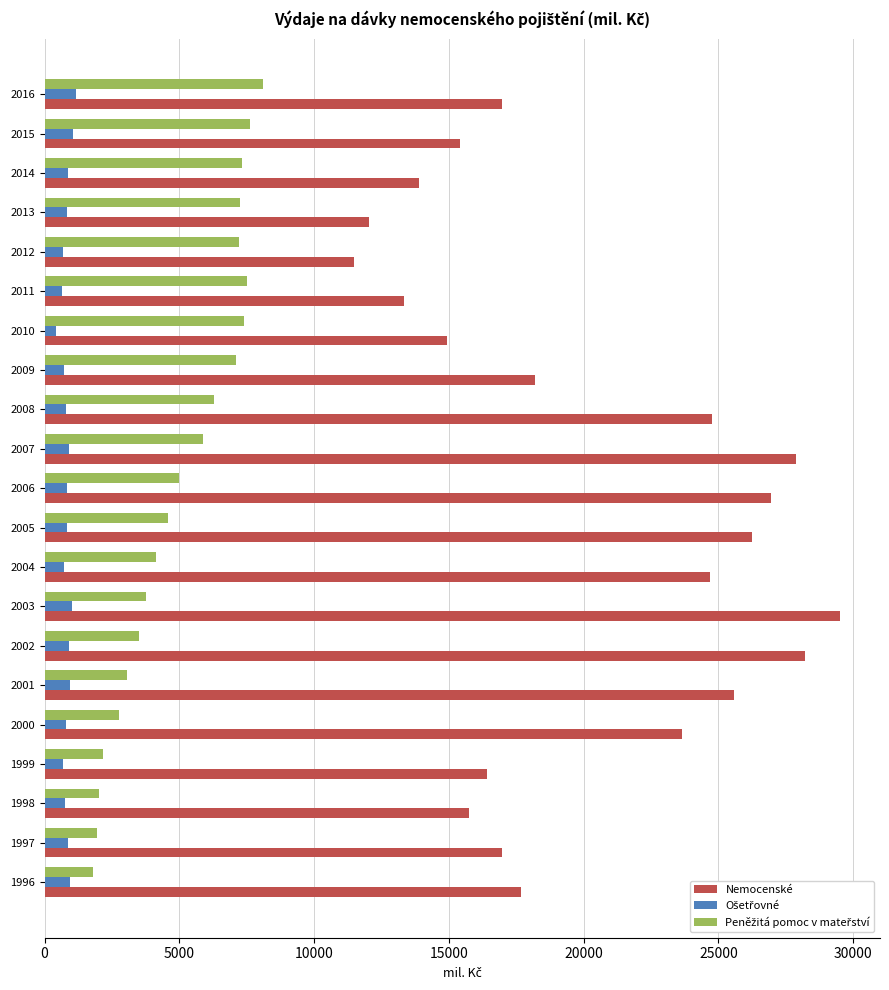

True or false: Nemocenské has a value of 9570 at 2015.

False